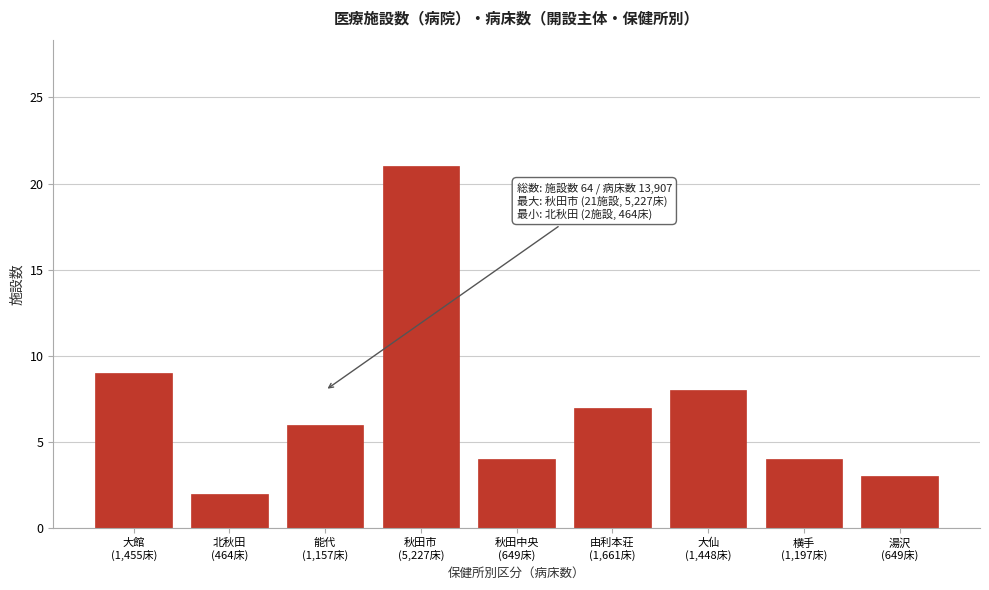

Reading left to right, what are all the values shown in this chart?

9	2	6	21	4	7	8	4	3